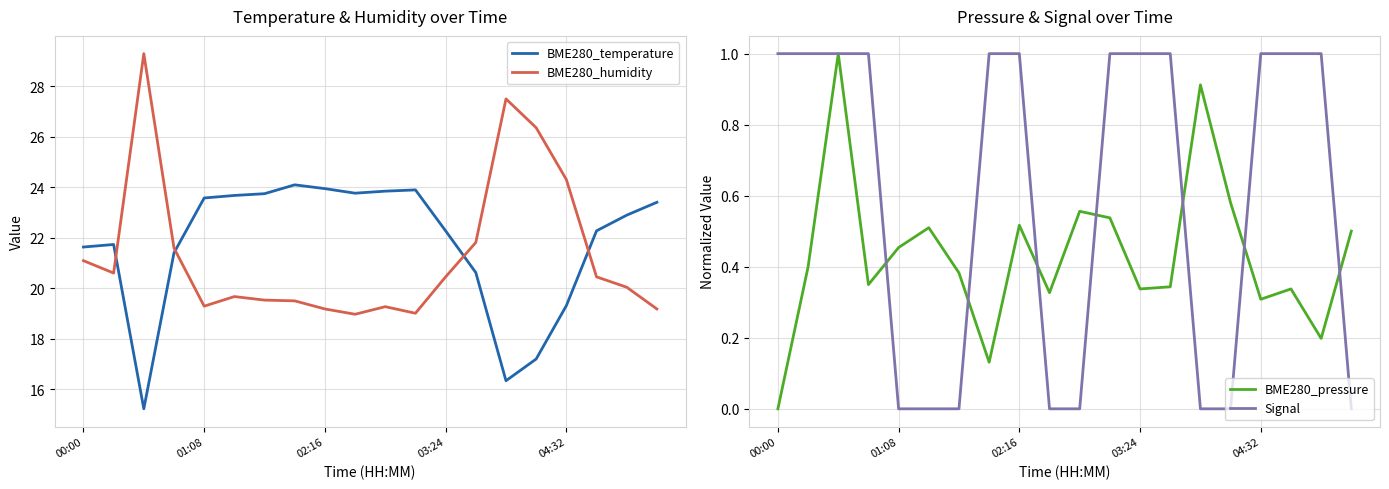

Does the chart display data point markers on the line(s)?

No